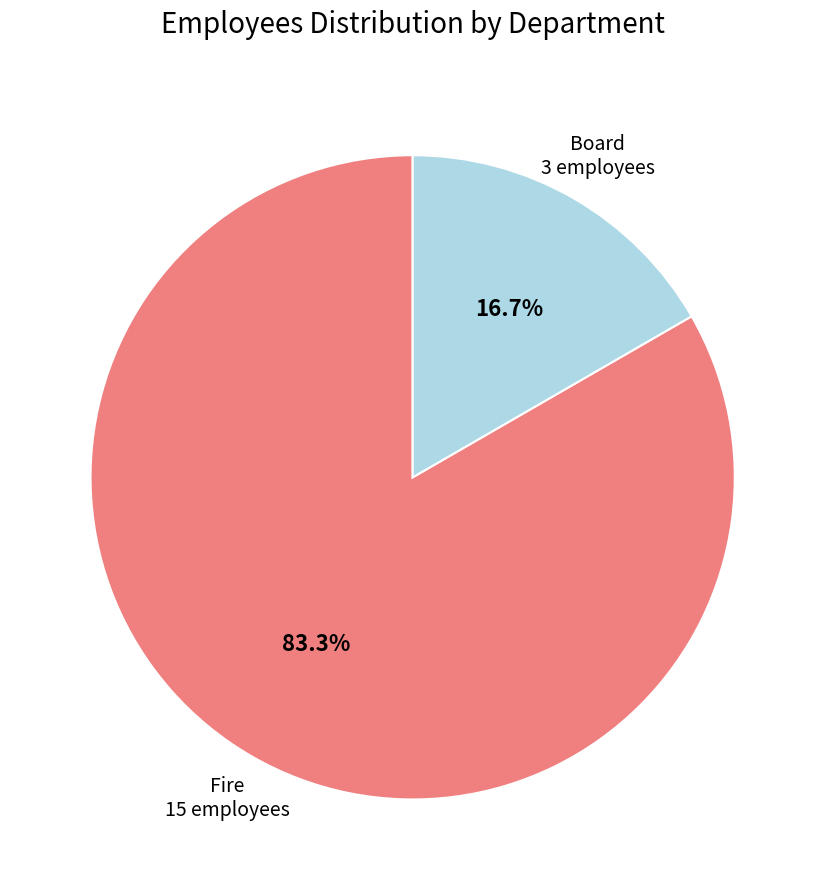

Does any single category account for the majority?

Yes